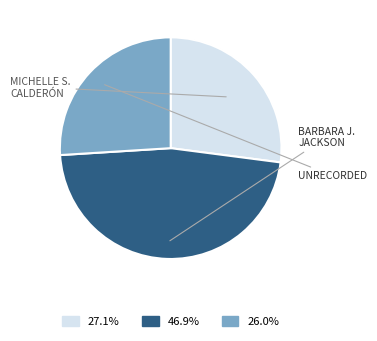

Is there any slice that represents more than half of the pie?

No